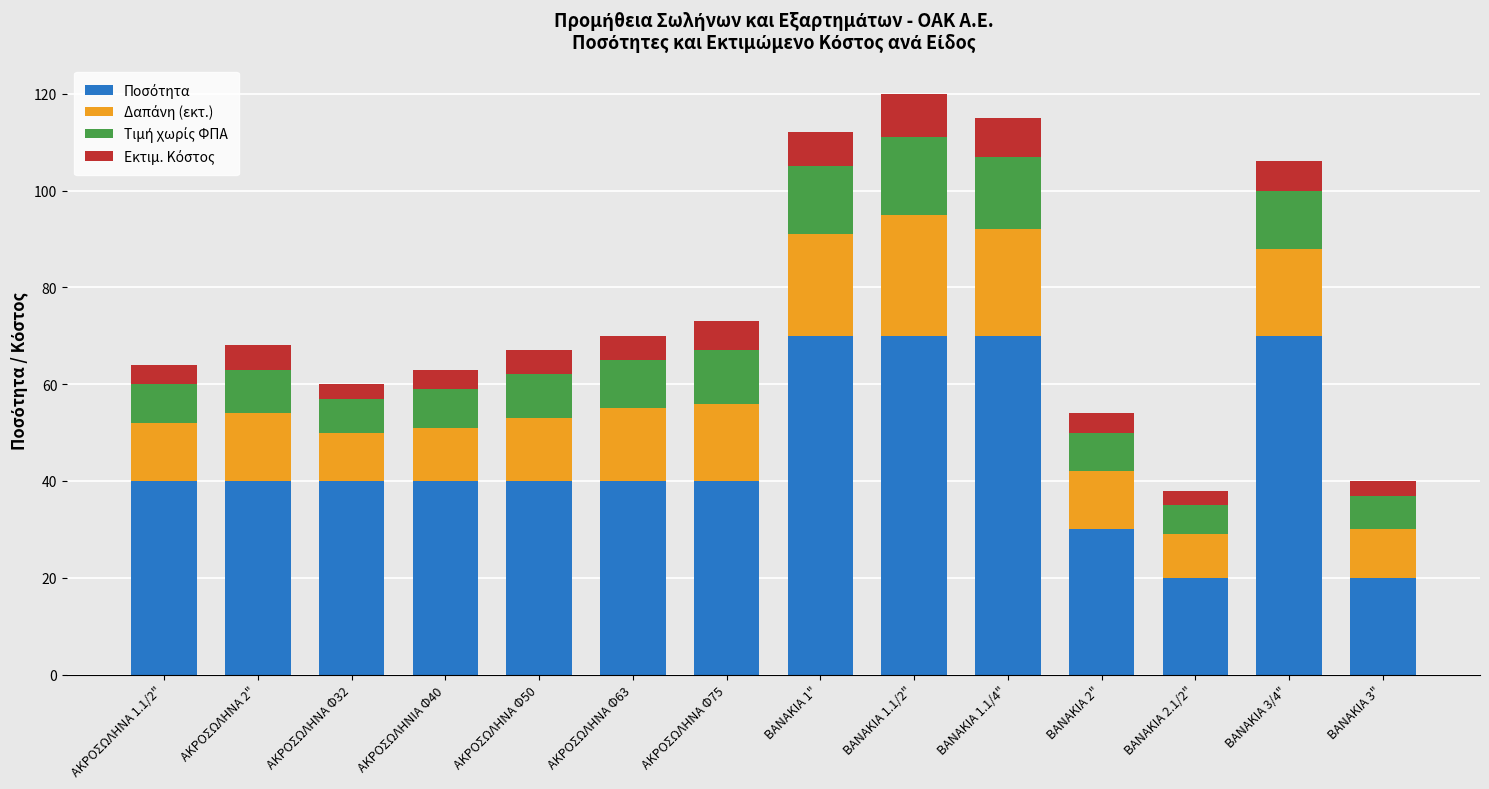

Count the number of categories in the chart.

14